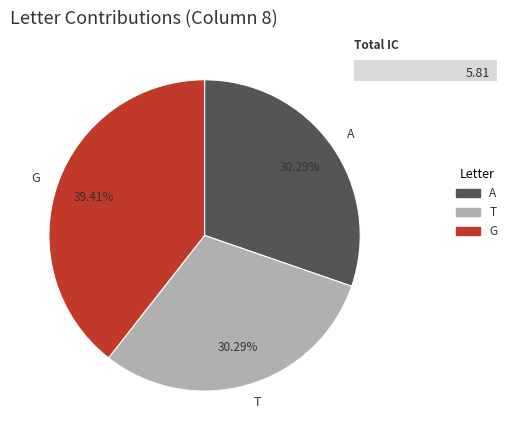

To the nearest percent, what is the difference between the largest and smallest slice percentages?

9%